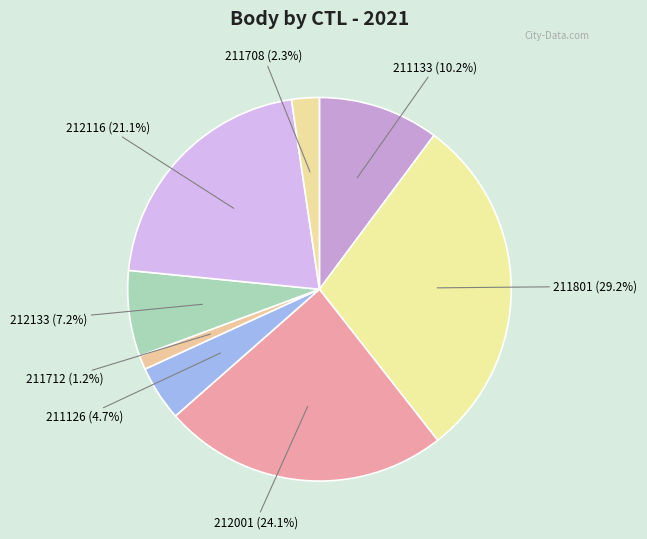

Is there a majority slice in this chart?

No